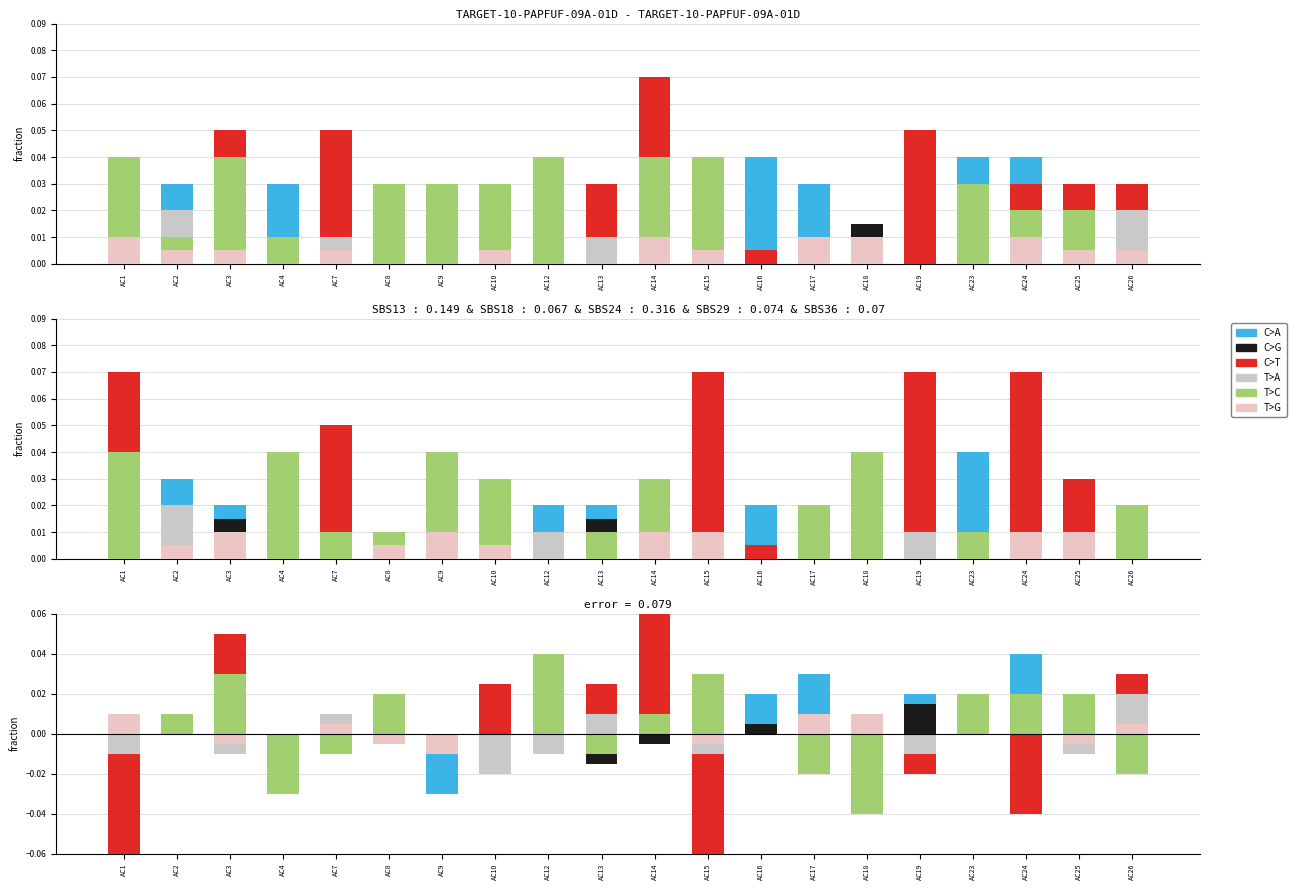

Reading left to right, list all the values displayed in this chart.

C>A: -0.0	0.0	-0.0	-0.0	0.0	0.0	-0.0	0.0	-0.0	0.0	0.0	-0.0	0.0	0.0	-0.0	0.0	0.0	0.0	0.0	0.0
C>G: 0.0	0.0	-0.0	-0.0	0.0	0.0	-0.0	-0.0	0.0	-0.0	-0.0	-0.0	0.0	0.0	0.0	0.0	0.0	-0.0	0.0	0.0
C>T: -0.1	0.0	0.1	0.0	0.0	0.0	0.0	0.0	-0.0	0.0	0.1	-0.1	0.0	-0.0	-0.0	-0.0	0.0	-0.0	0.0	0.0
T>A: -0.0	0.0	-0.0	0.0	0.0	0.0	-0.0	-0.0	-0.0	0.0	0.0	-0.0	0.0	0.0	0.0	-0.0	0.0	0.0	-0.0	0.0
T>C: 0.0	0.0	0.0	-0.0	-0.0	0.0	-0.0	0.0	0.0	-0.0	0.0	0.0	0.0	-0.0	-0.0	0.0	0.0	0.0	0.0	-0.0
T>G: 0.0	0.0	-0.0	0.0	0.0	-0.0	-0.0	0.0	0.0	0.0	0.0	-0.0	0.0	0.0	0.0	0.0	0.0	0.0	-0.0	0.0